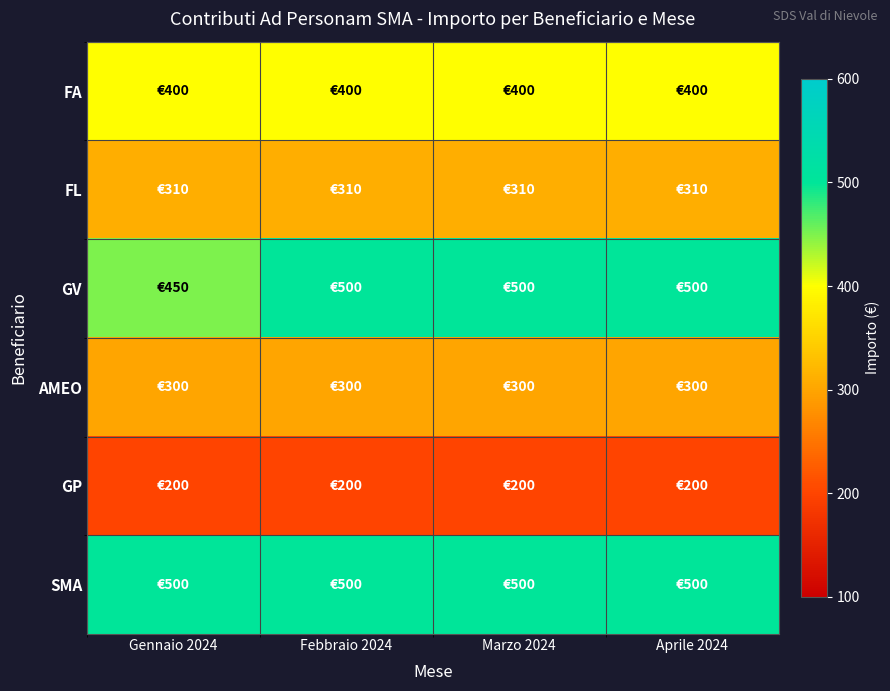

Which category has the lowest value across all series?

Gennaio 2024